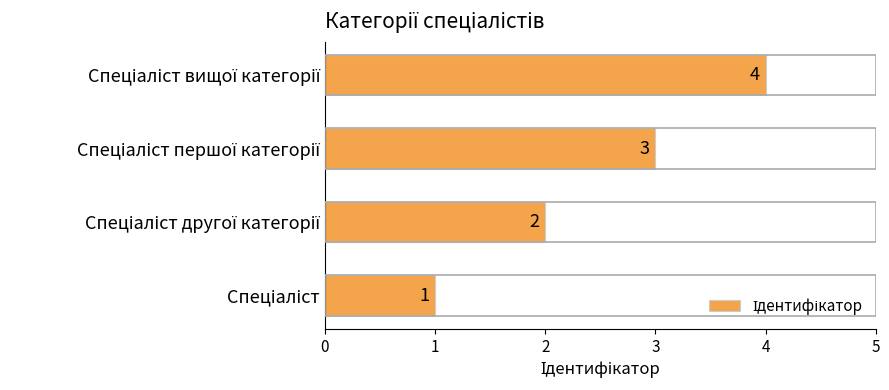

What is the difference between the maximum and minimum values?

3